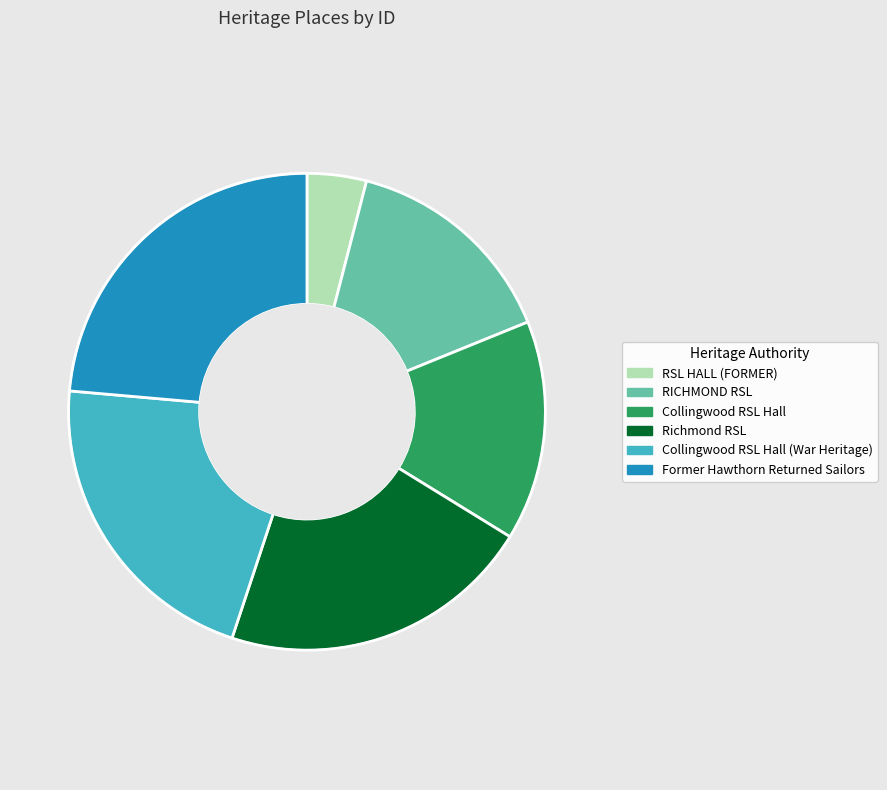

Combined, do Former Hawthorn Returned Sailors and RSL HALL (FORMER) account for over 50%?

No